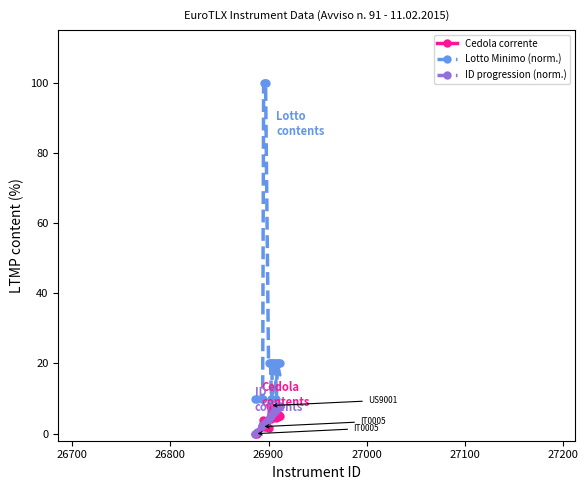

True or false: Lotto Minimo (norm.) and Cedola corrente cross at least once.

False